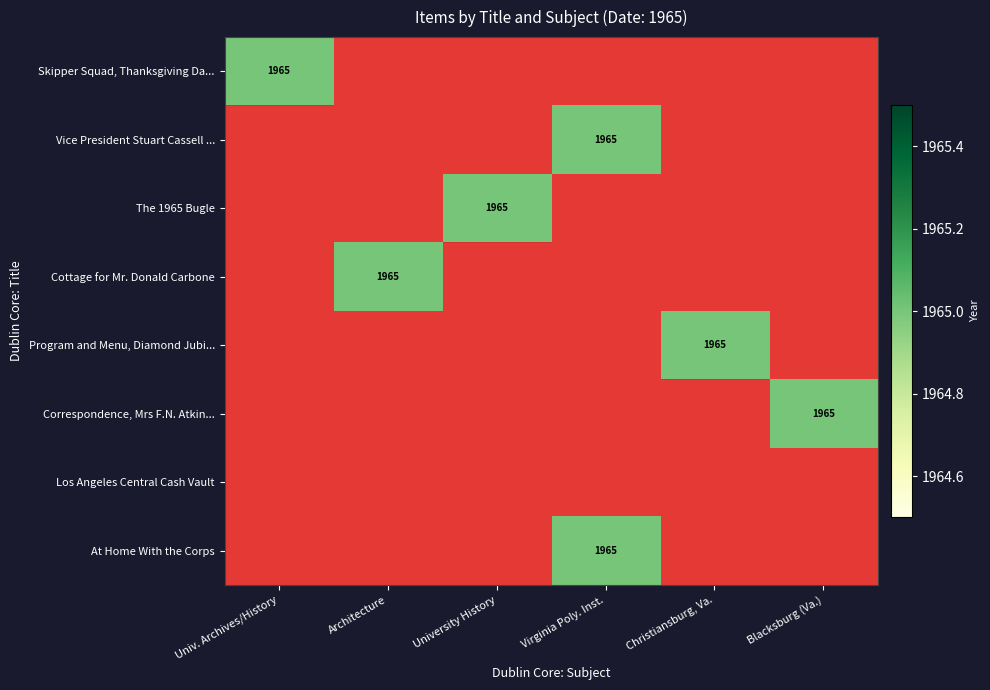

At Architecture, list the series in order from largest to smallest.

Cottage for Mr. Donald Carbone, Skipper Squad, Thanksgiving Day, Vice President Stuart Cassell Records, The 1965 Bugle, Program and Menu, Diamond Jubilee, Correspondence, Mrs F.N. Atkins, Los Angeles Central Cash Vault, At Home With the Corps